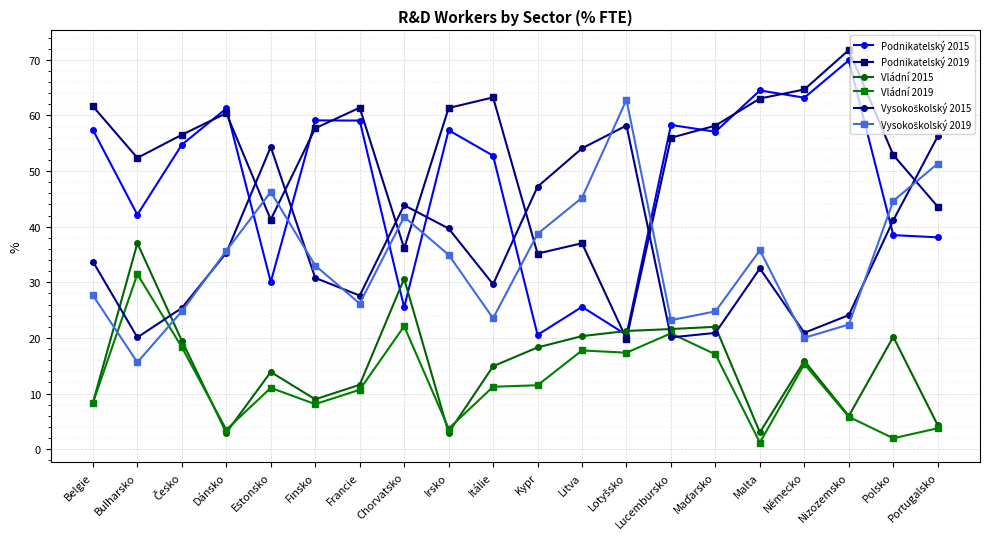

True or false: Vládní 2019 has more than 2 points higher than both neighbors.

True